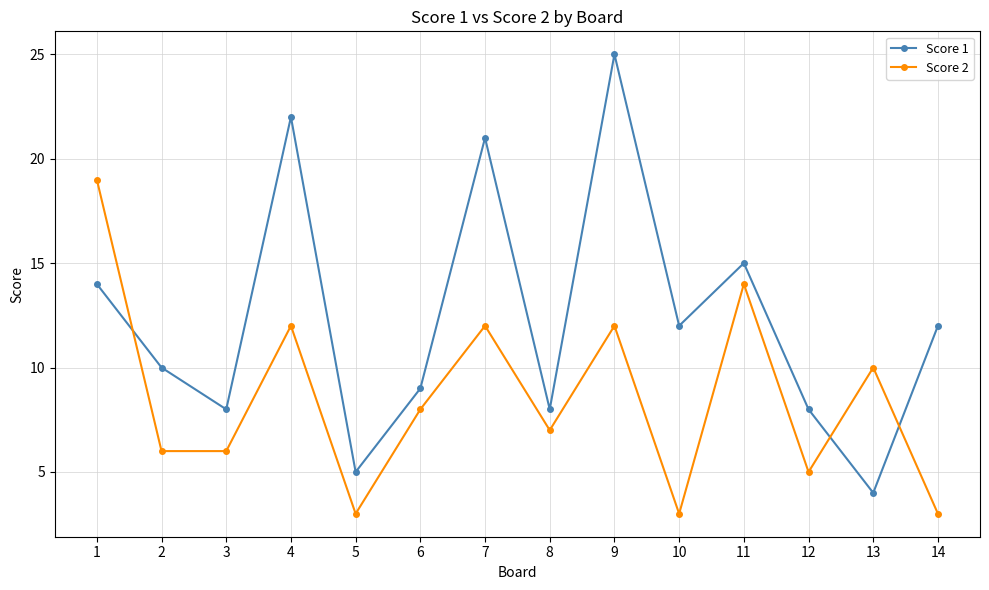

Read the Score 2 value at 11, to the nearest 5.

15